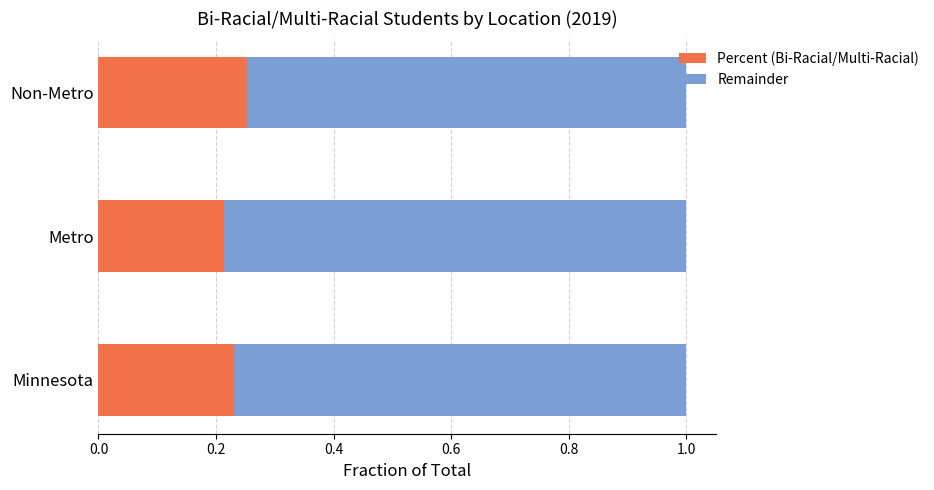

The Percent (Bi-Racial/Multi-Racial) series shows 0.1 at Metro. True or false?

False